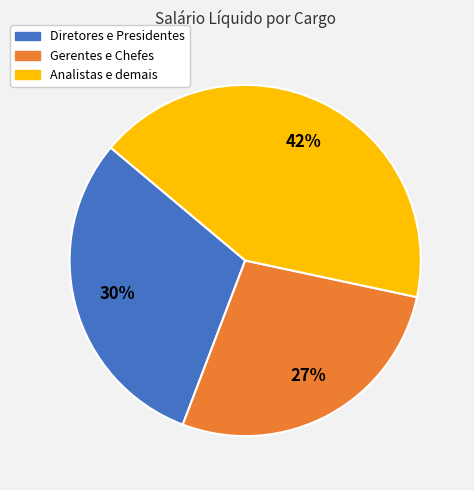

How many segments does this pie chart have?

3